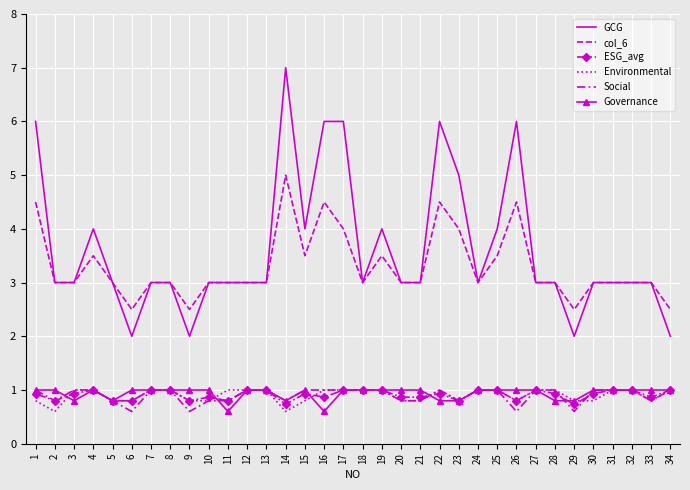

How many lines are shown in the chart?

6